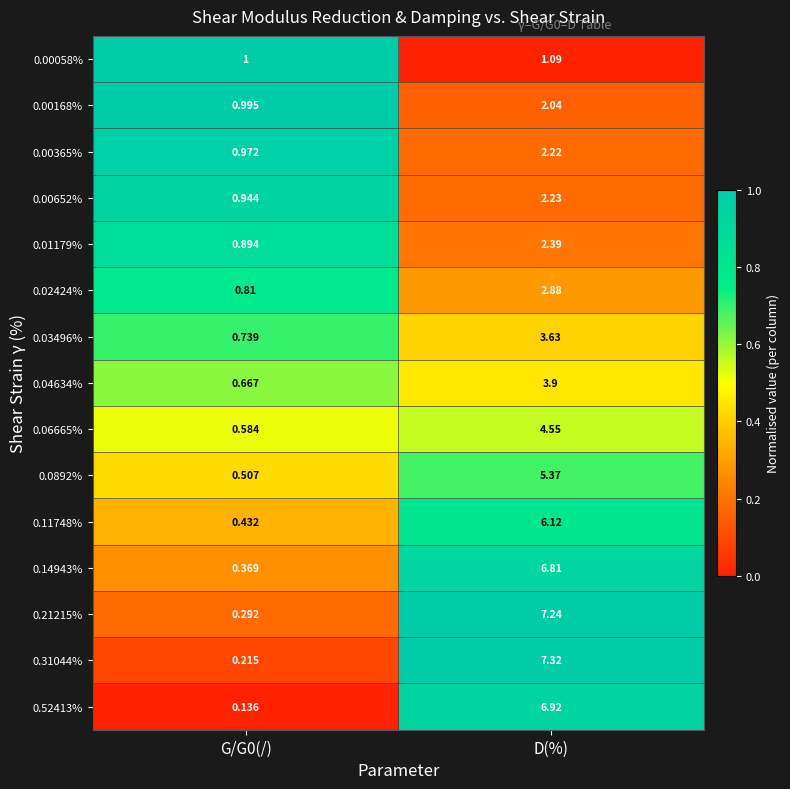

Rank the series at G/G0(/) from lowest to highest value.

0.52413%, 0.31044%, 0.21215%, 0.14943%, 0.11748%, 0.0892%, 0.06665%, 0.04634%, 0.03496%, 0.02424%, 0.01179%, 0.00652%, 0.00365%, 0.00168%, 0.00058%